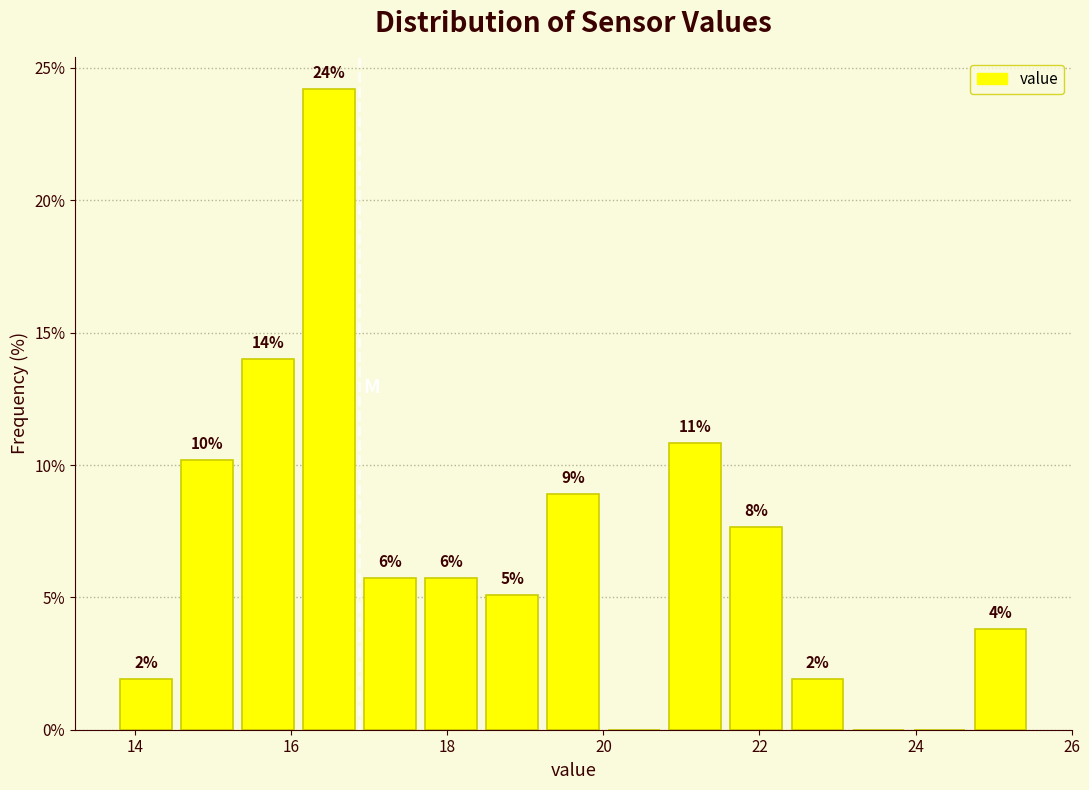

Read against the x-axis, roughly where is the centre of the tallest bar?

16.4